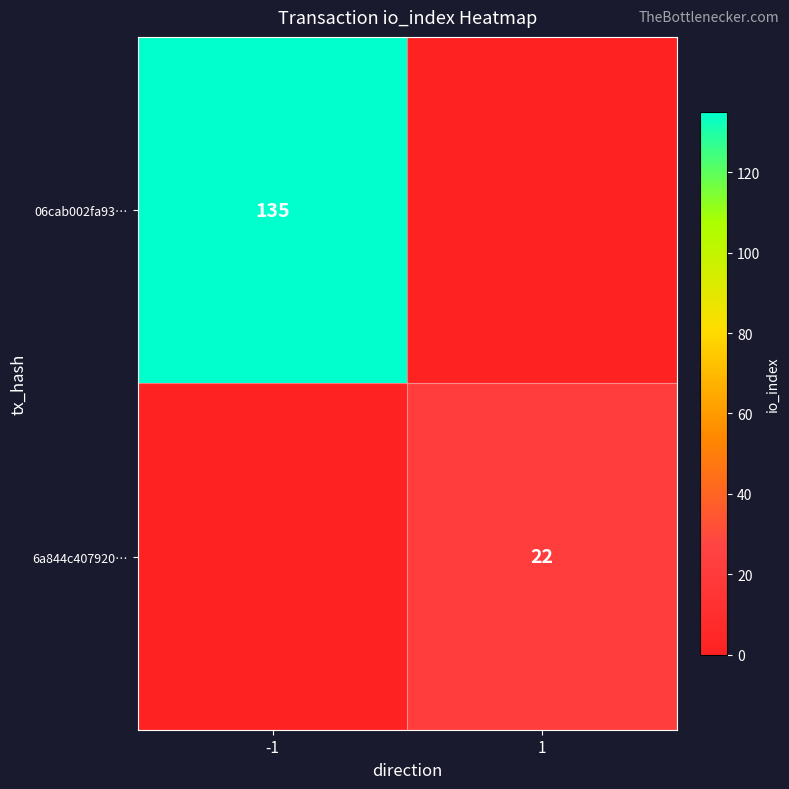

The 6a844c407920… series shows 10 at 1. True or false?

False